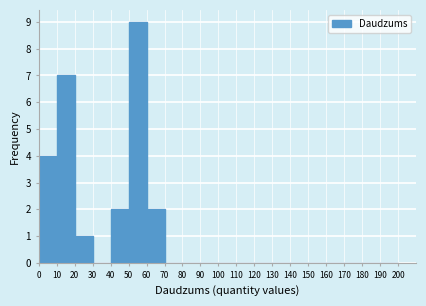

Which range on the x-axis has the tallest bar?

50 to 60